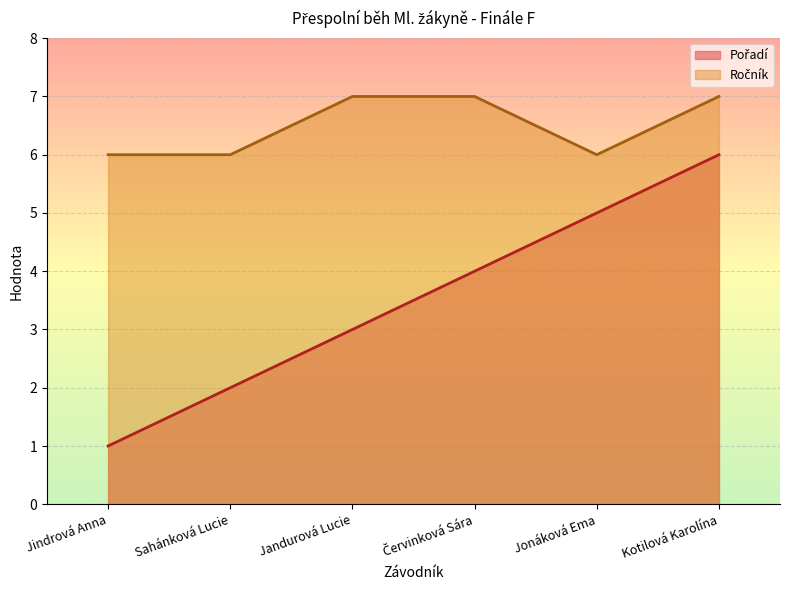

How many distinct data groups are displayed?

2